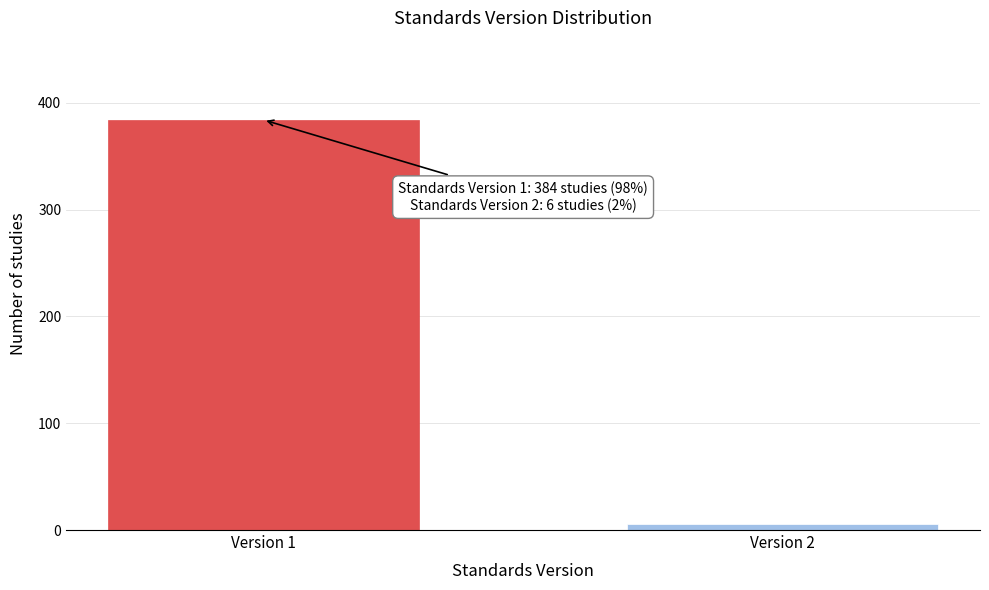

Reading right to left, extract all data points from this chart.

Version 2=6	Version 1=384